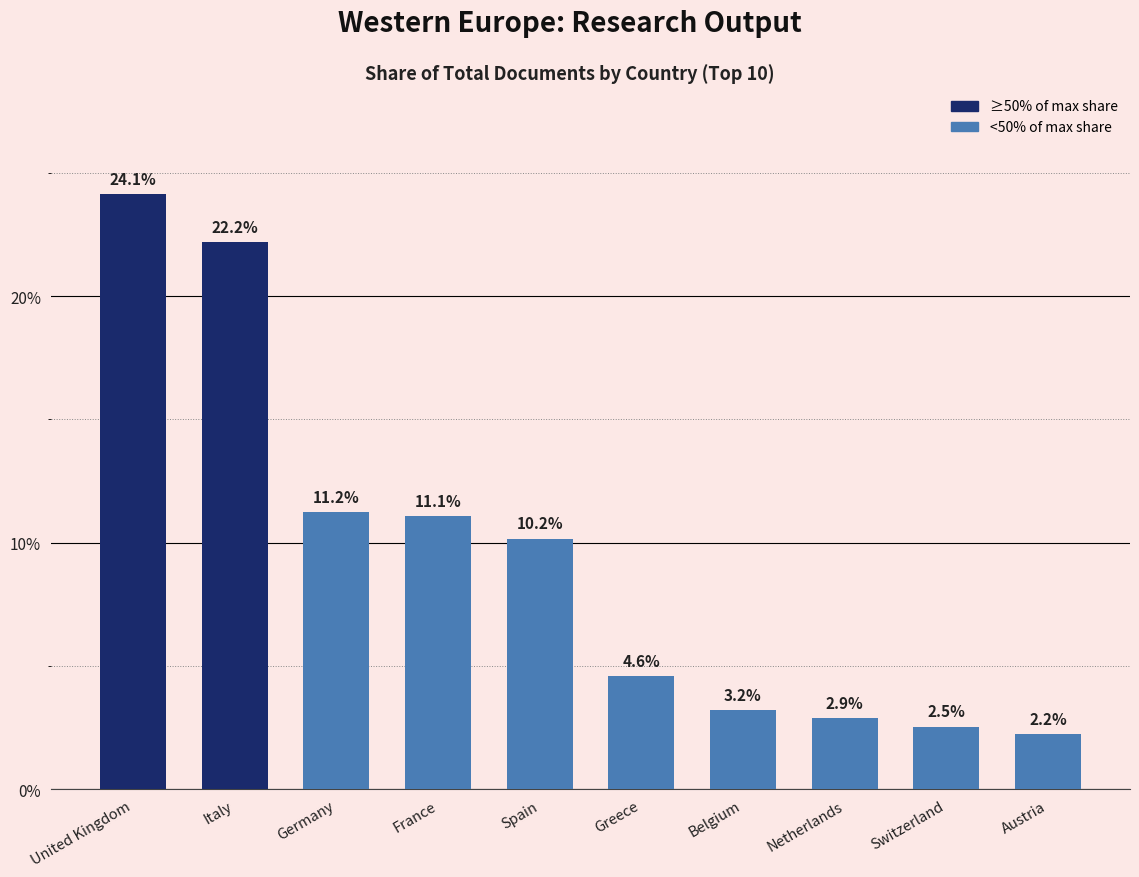

Where is the data nearest to the value 13?

Germany